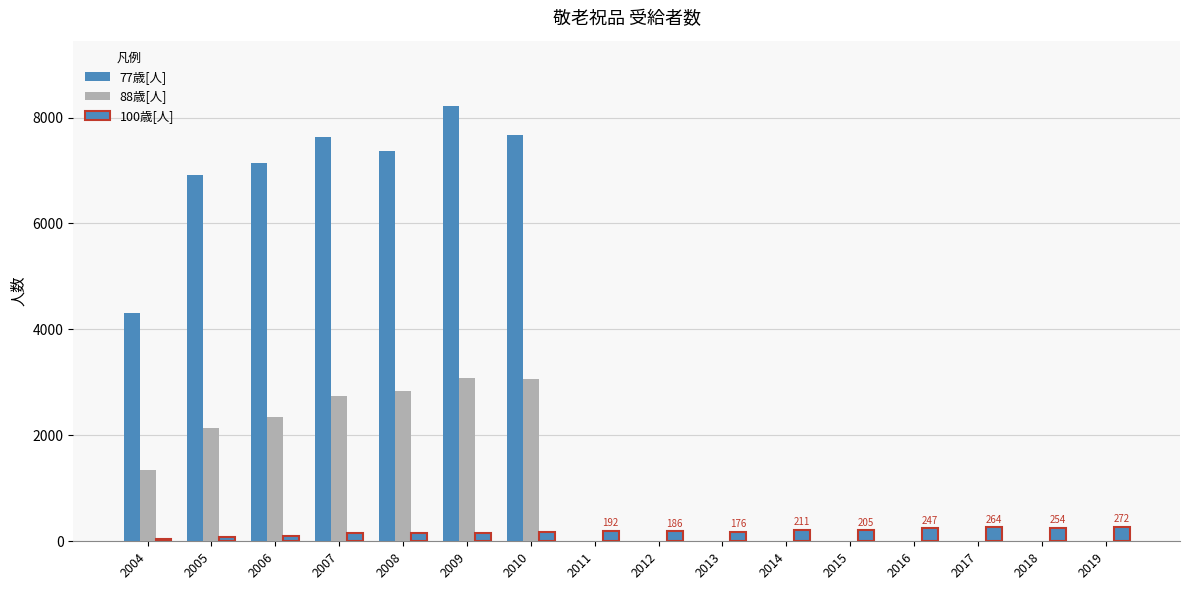

What is the difference between the second highest and second lowest values in the 77歳[人] series?

7669